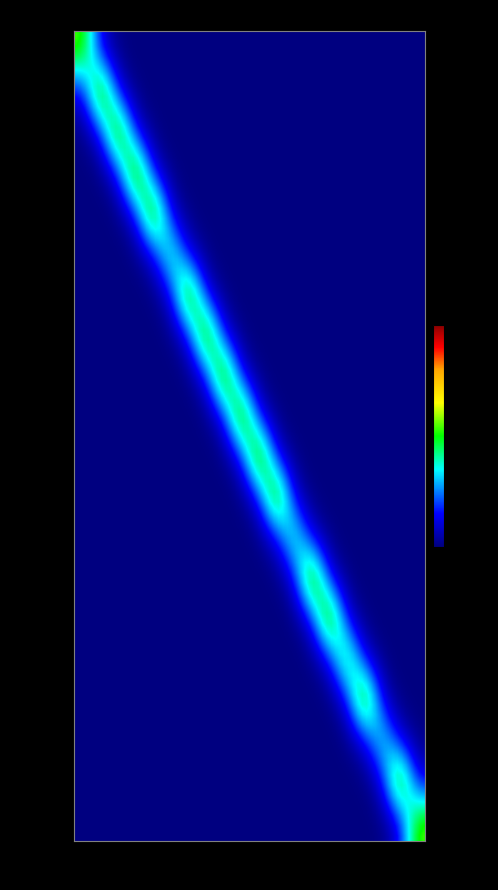

Rank the categories by 12 value from lowest to highest.

0, 1, 2, 3, 4, 5, 6, 7, 8, 9, 10, 11, 12, 14, 15, 16, 17, 18, 19, 13